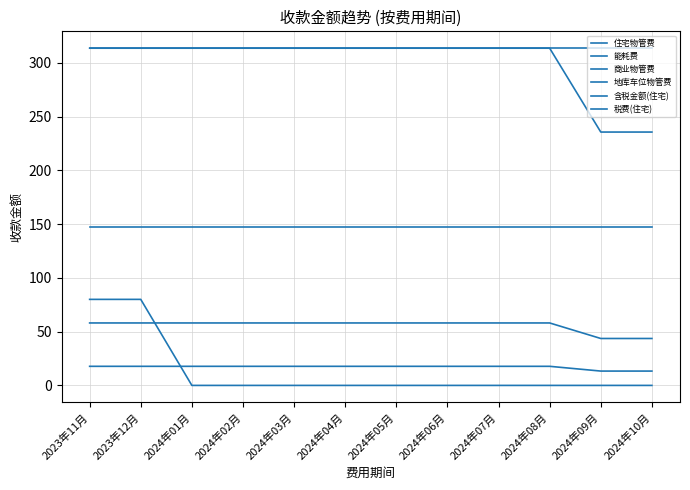

Reading left to right, transcribe all the data shown in this chart.

住宅物管费: 313.6	313.6	313.6	313.6	313.6	313.6	313.6	313.6	313.6	313.6	313.6	313.6
能耗费: 58.1	58.1	58.1	58.1	58.1	58.1	58.1	58.1	58.1	58.1	43.6	43.6
商业物管费: 147.6	147.6	147.6	147.6	147.6	147.6	147.6	147.6	147.6	147.6	147.6	147.6
地库车位物管费: 80.0	80.0	0.0	0.0	0.0	0.0	0.0	0.0	0.0	0.0	0.0	0.0
含税金额(住宅): 313.6	313.6	313.6	313.6	313.6	313.6	313.6	313.6	313.6	313.6	235.6	235.6
税费(住宅): 17.8	17.8	17.8	17.8	17.8	17.8	17.8	17.8	17.8	17.8	13.3	13.3